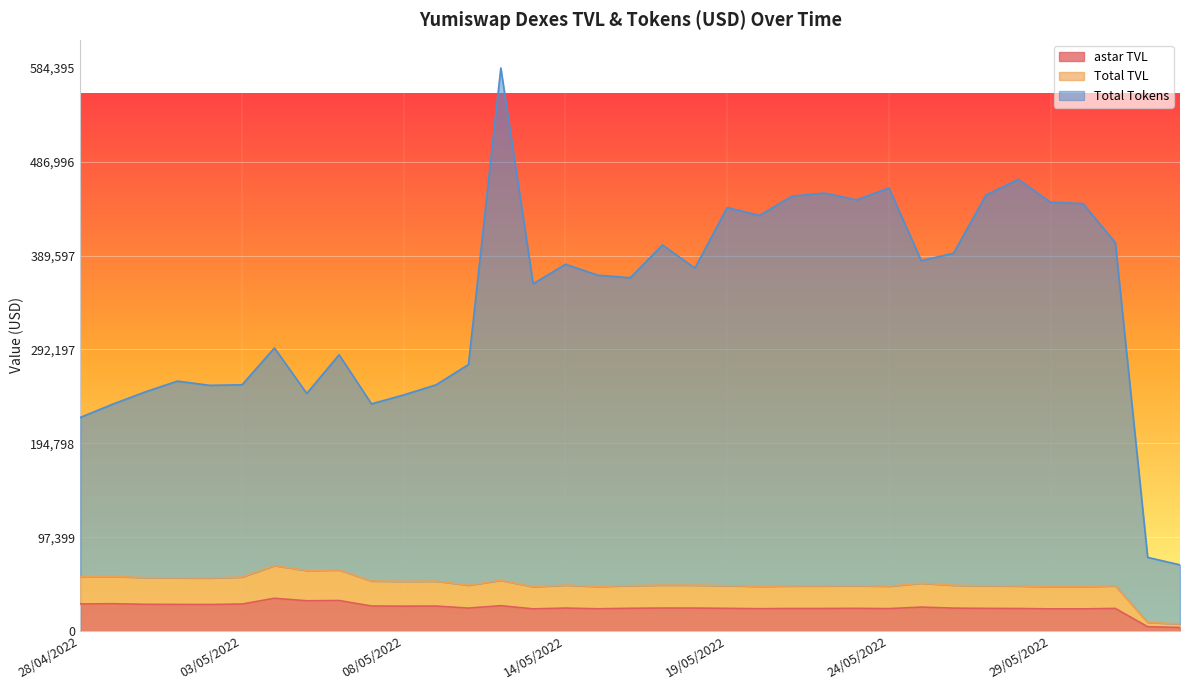

At 04/05/2022, list the series in order from smallest to largest.

astar TVL, Total TVL, Total Tokens